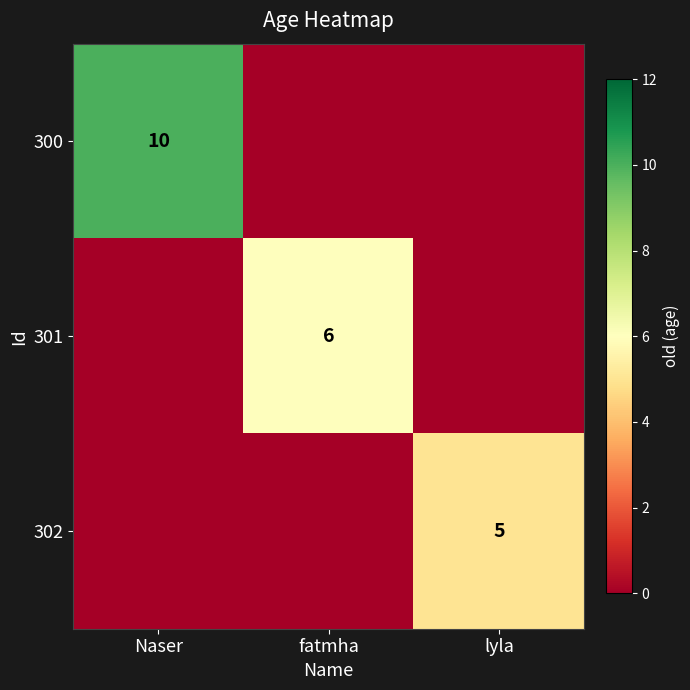

Is it true that 302 equals 7 at lyla?

False